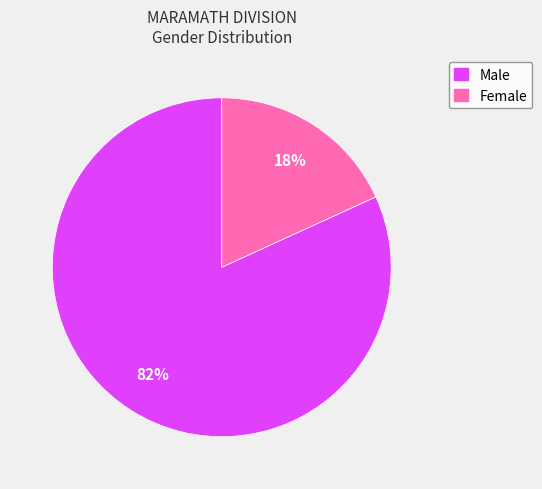

What is the smallest slice in the pie chart?

Female